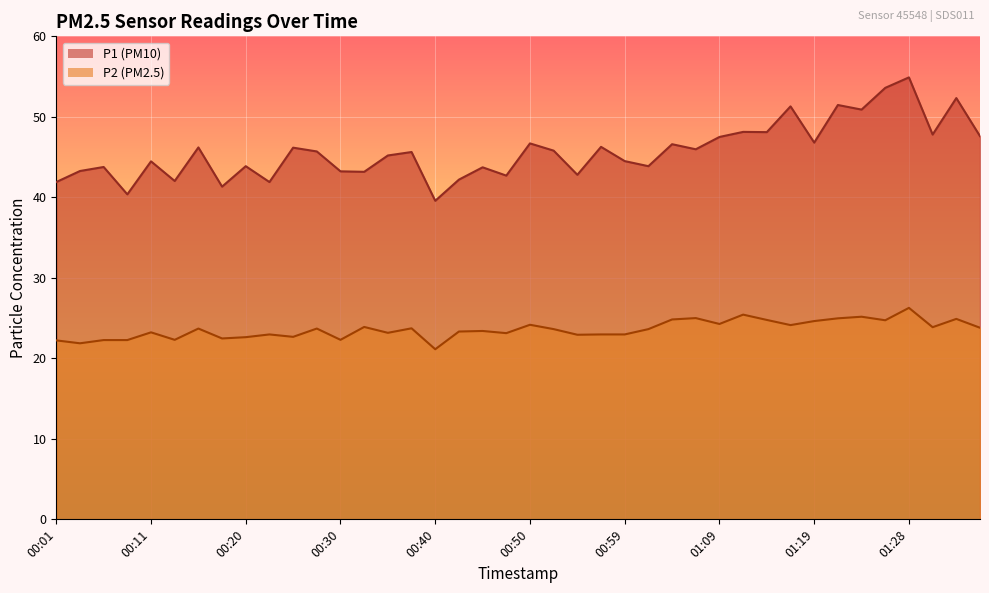

At which category is the sum across all series the highest?

01:28